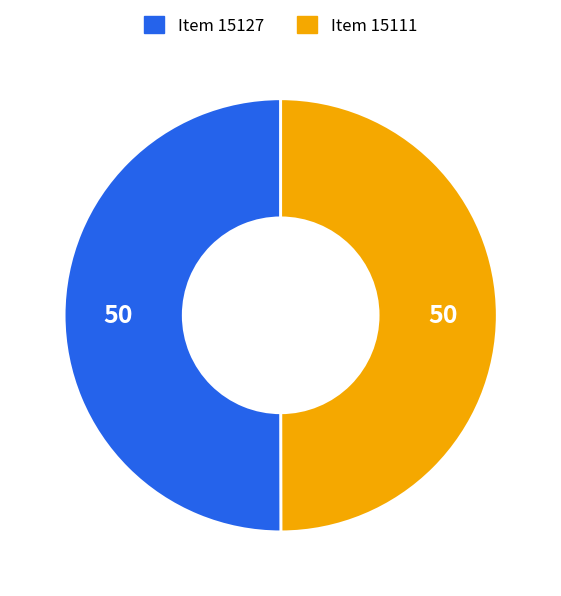

Approximately how many times larger is the value at Item 15111 compared to Item 15127?

1.0